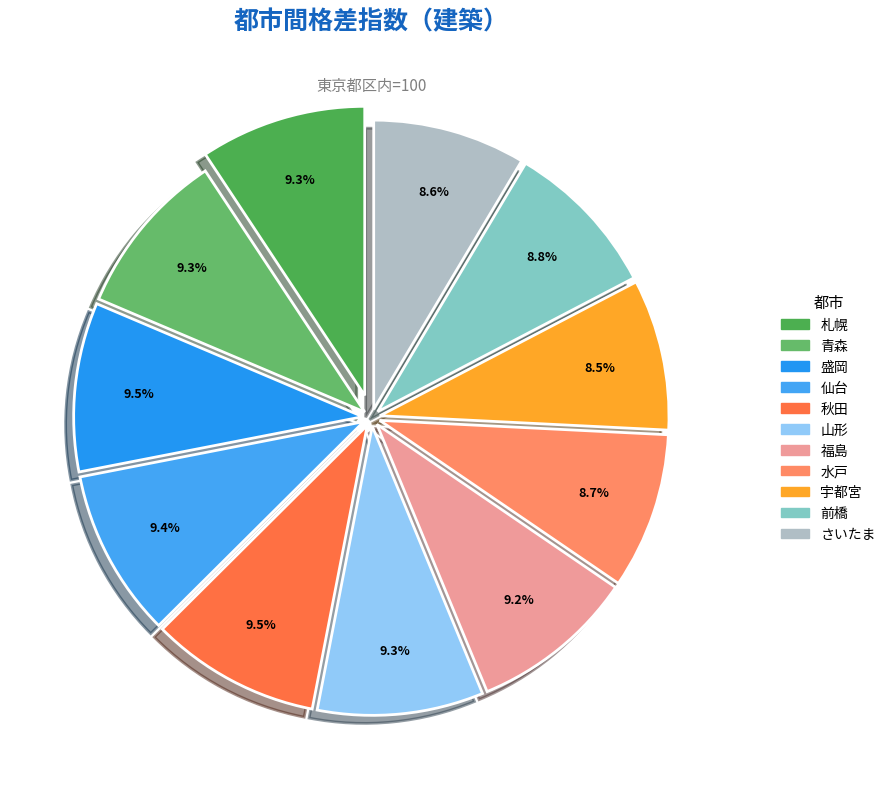

To the nearest percent, what is the average slice percentage?

9%